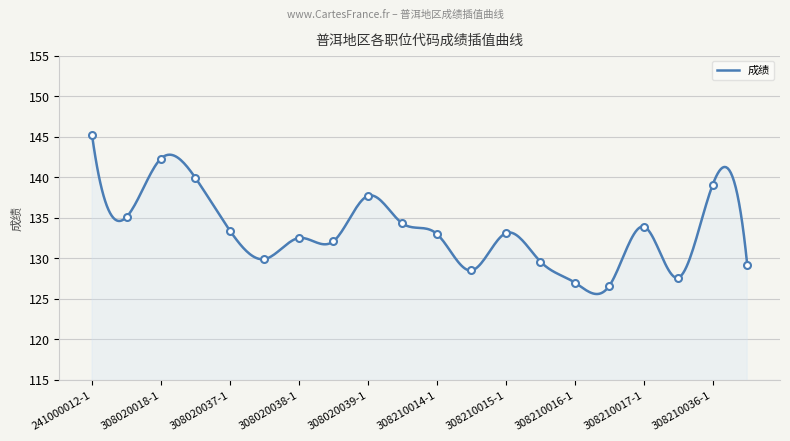

List the labels in order of value, largest first.

241000012-1, 308020018-1, 308020018-2, 308210036-1, 308020039-1, 241000012-2, 308020039-2, 308210017-1, 308020037-1, 308210015-1, 308210014-1, 308020038-1, 308020038-2, 308020037-2, 308210015-2, 308210036-2, 308210014-2, 308210017-2, 308210016-1, 308210016-2